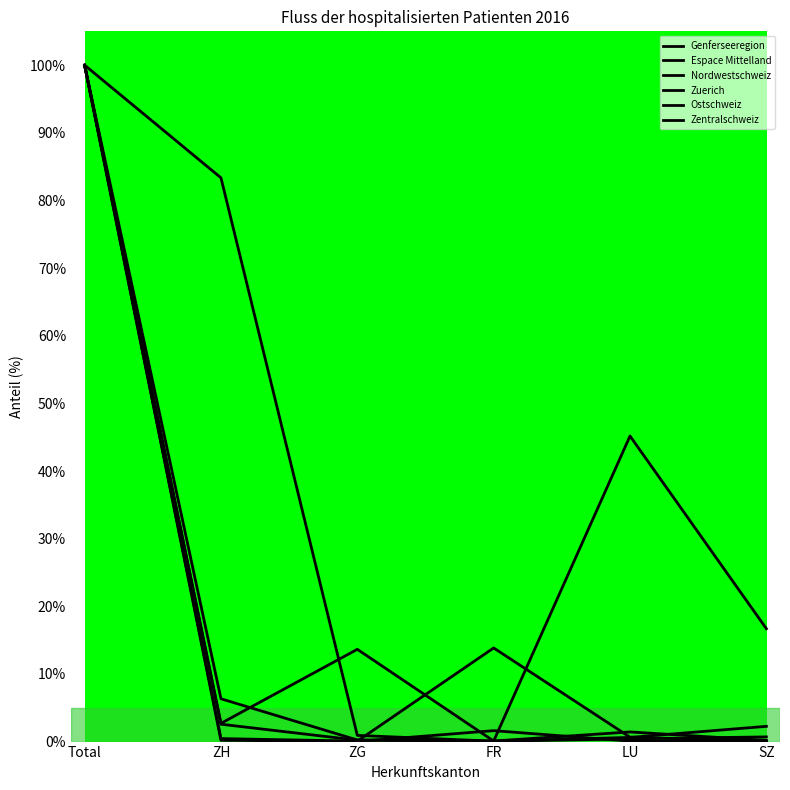

What is the lowest value of the Zuerich series?

0.1